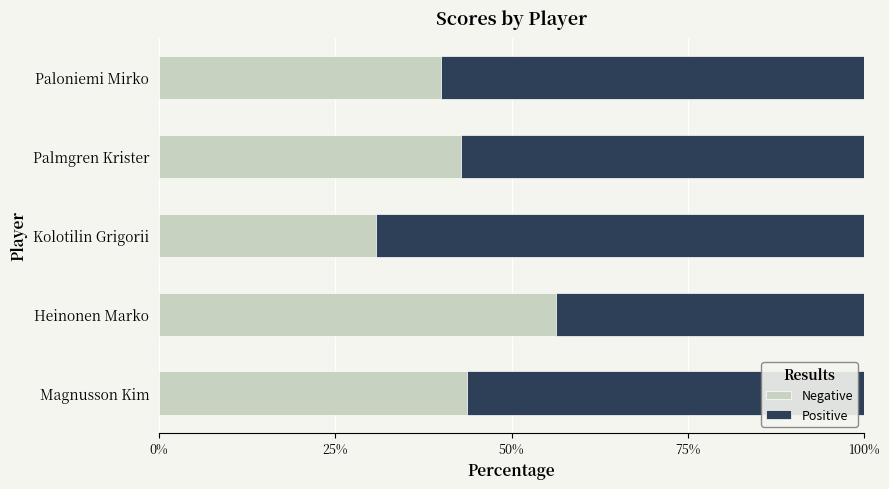

What is the average value of the Negative series?

42.7